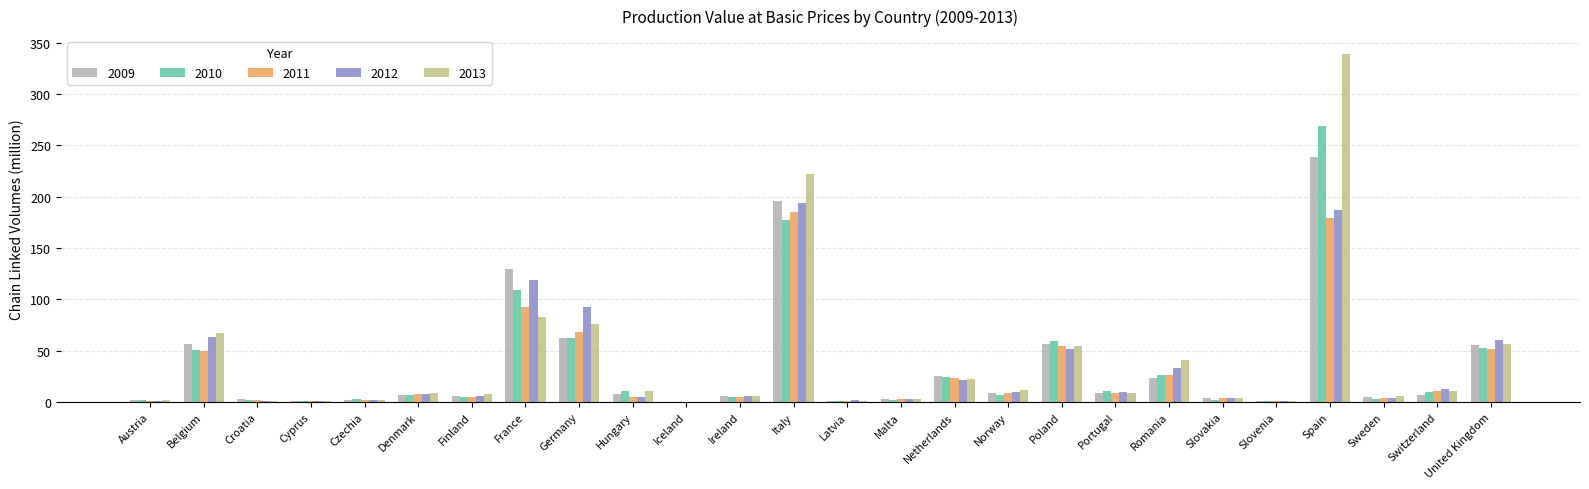

How many values in the 2011 series exceed 7?

13